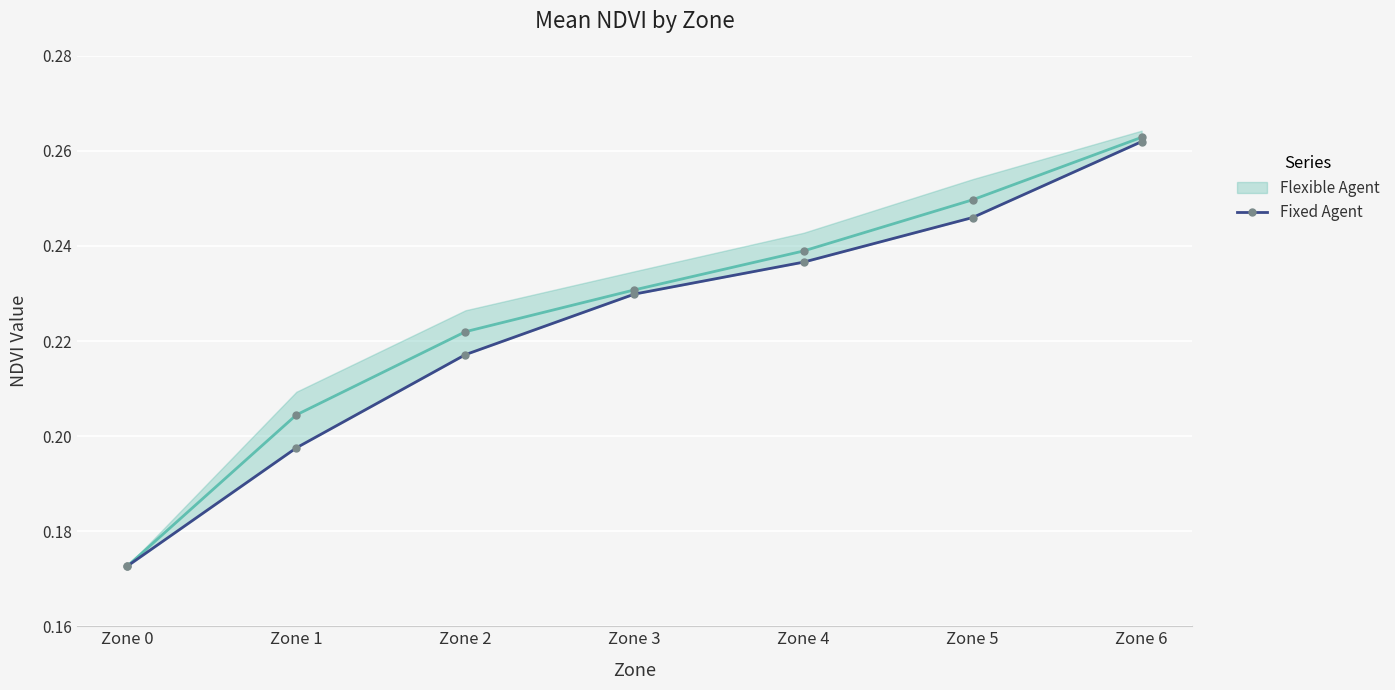

The chart shows a value of 0.3 at Zone 1. True or false?

False